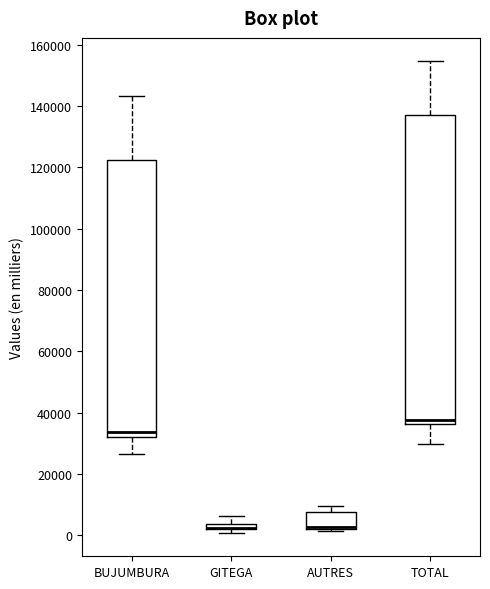

Where is the lower edge of the box for AUTRES on the y-axis? The values are not printed on the chart, so give them approximately, as read against the axis.

2000